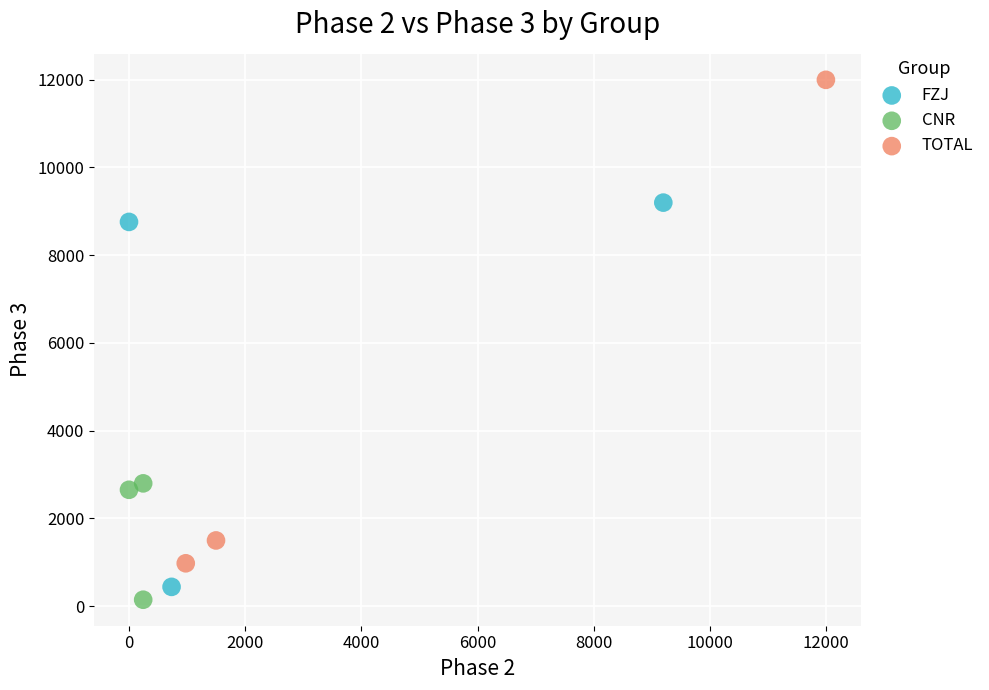

Which series has the largest Y range (max minus min)?

TOTAL